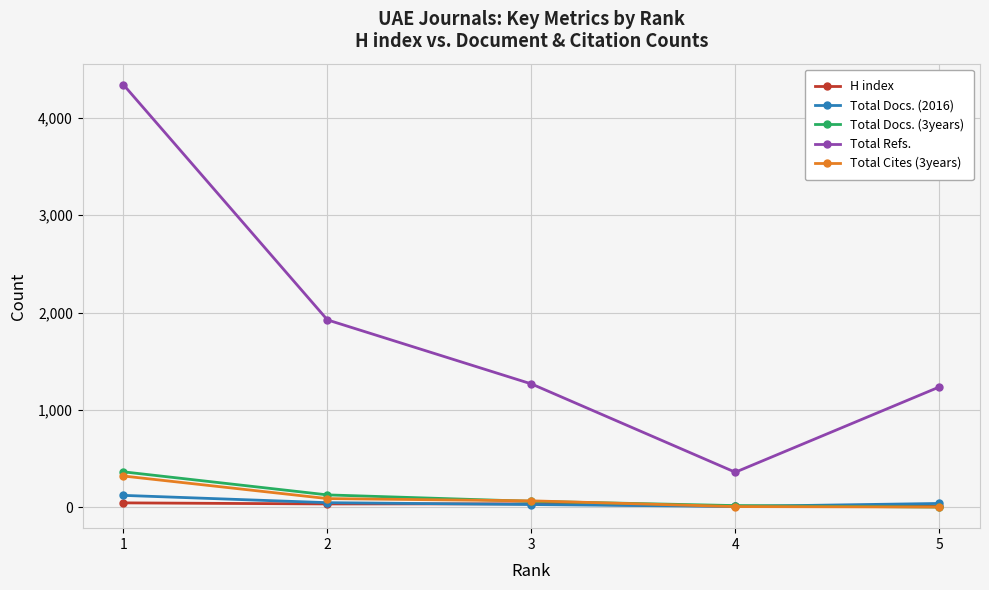

True or false: Total Refs. has more than 1 points higher than both neighbors.

False